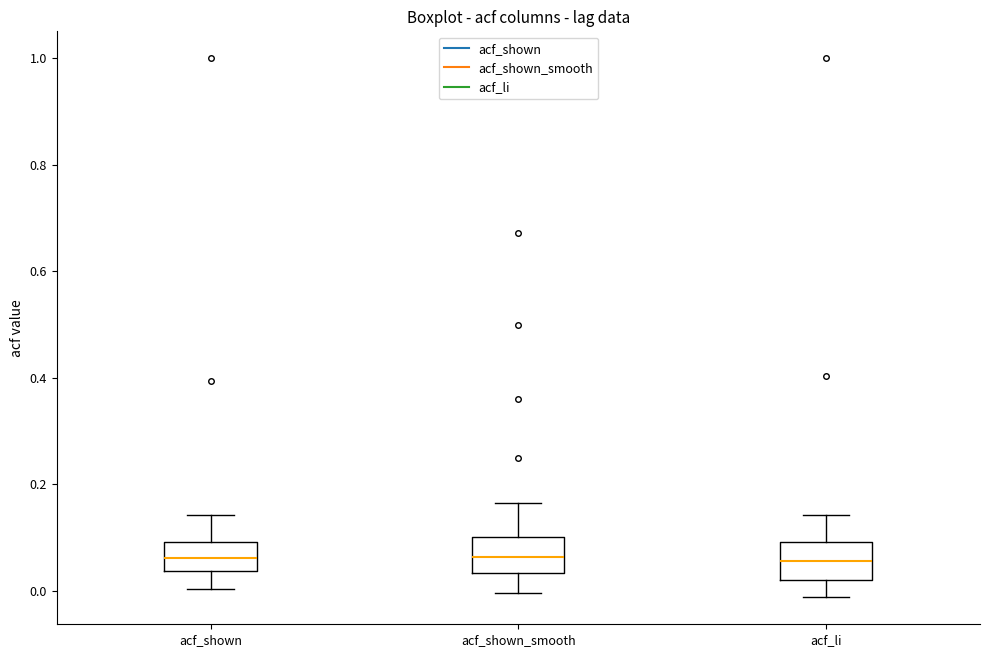

Where is the lower edge of the box for acf_shown_smooth on the y-axis? The values are not printed on the chart, so give them approximately, as read against the axis.

0.04